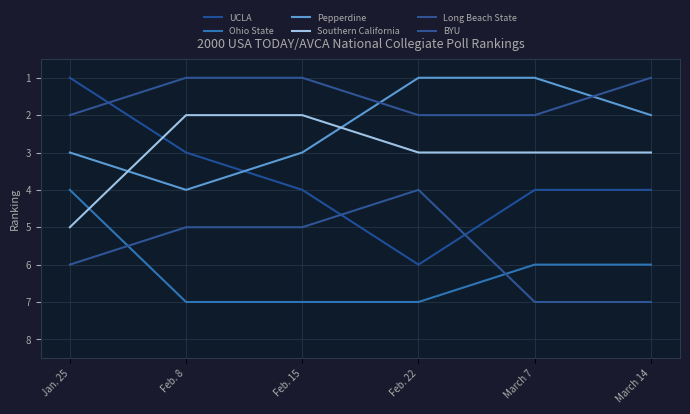

What position from the left is Jan. 25?

1